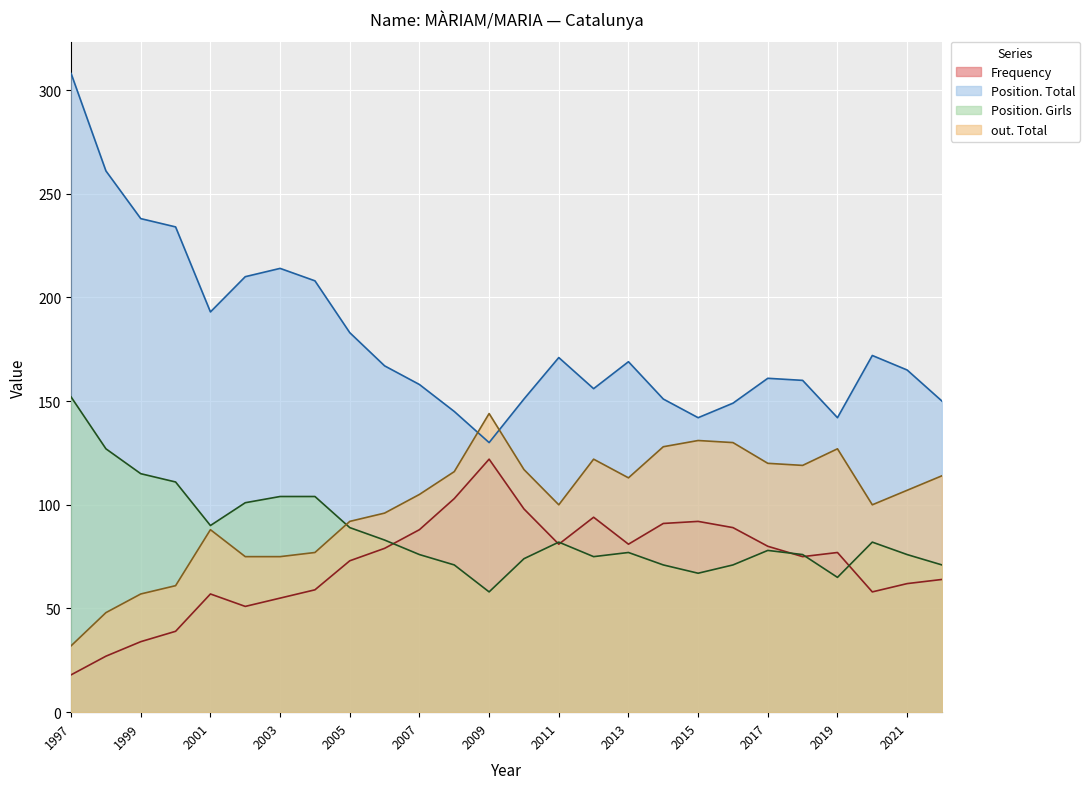

At which category does out. Total reach its first local peak?

2001